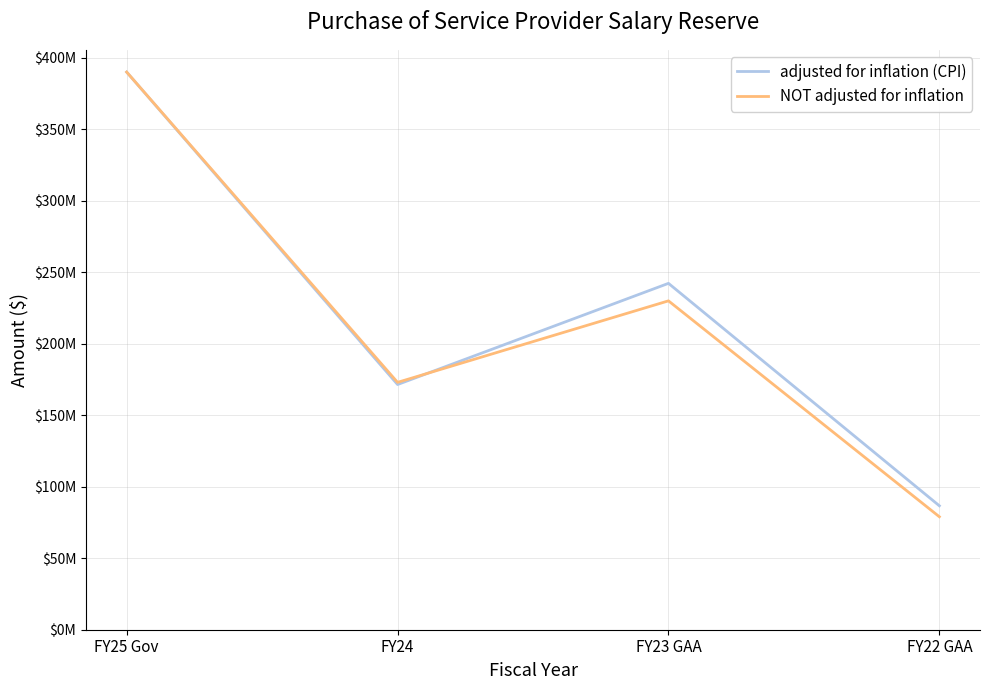

Between which two adjacent categories do NOT adjusted for inflation and adjusted for inflation (CPI) first intersect?

FY24 and FY23 GAA